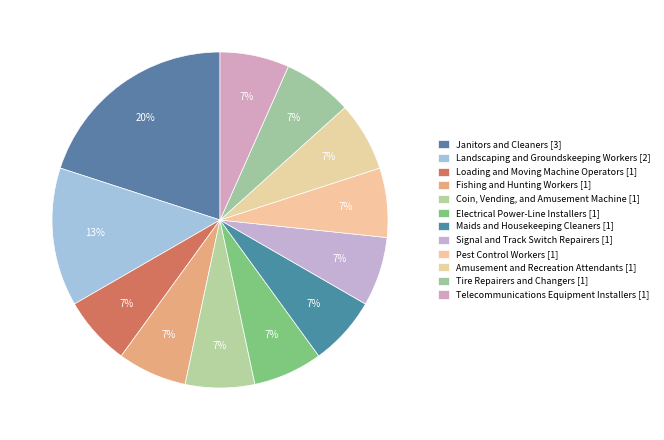

To the nearest percent, what is the average slice percentage?

8%